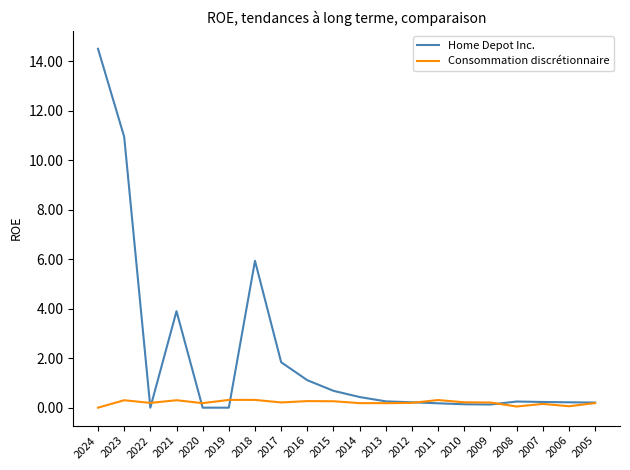

Is this an area chart (filled region under the line)?

No